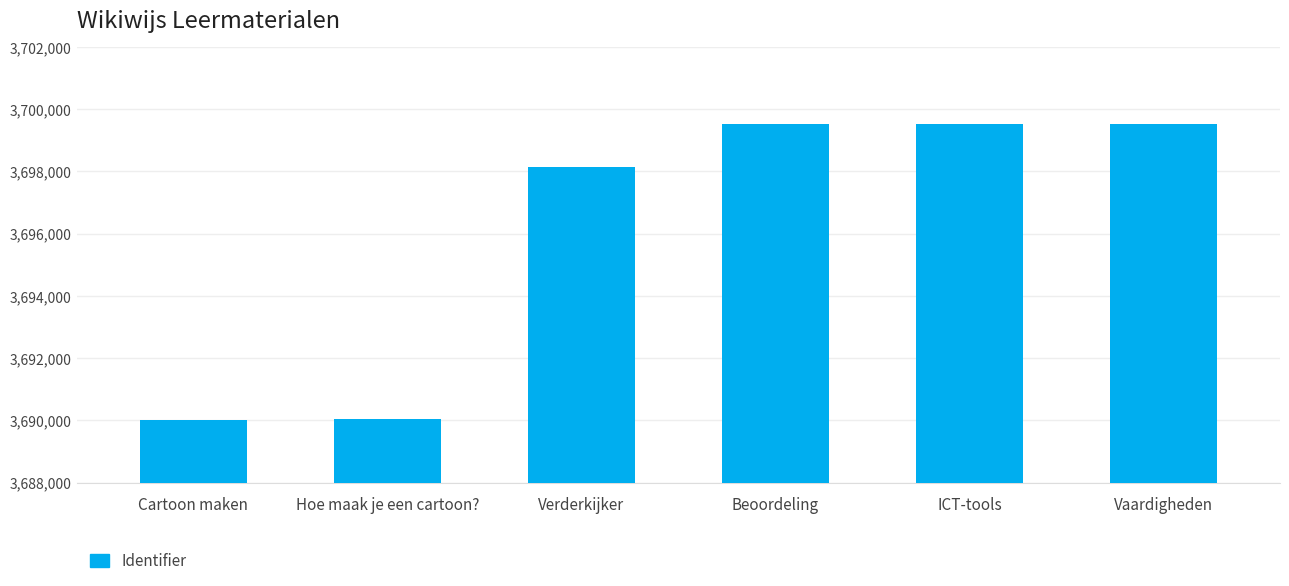

What is the label of the 3rd bar from the left?

Verderkijker